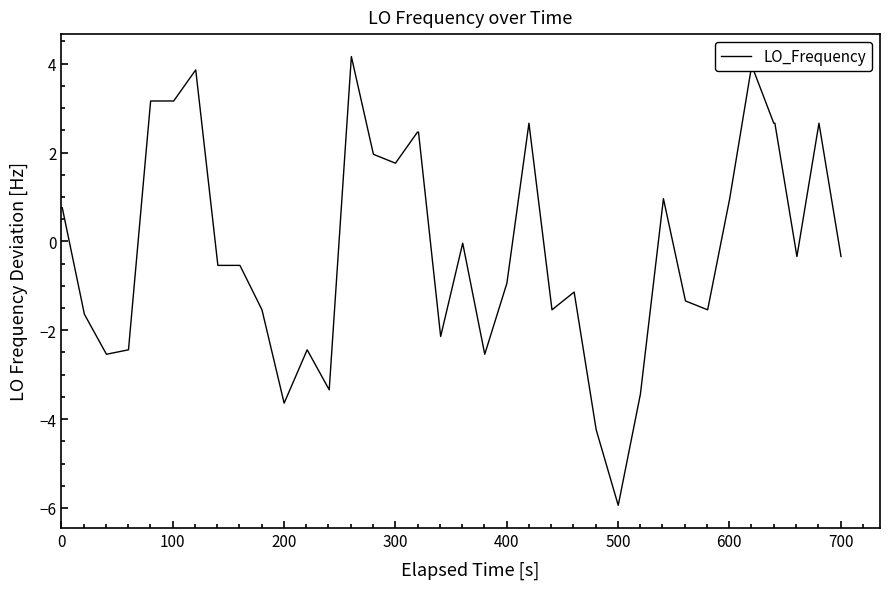

Is this an area chart (filled region under the line)?

No